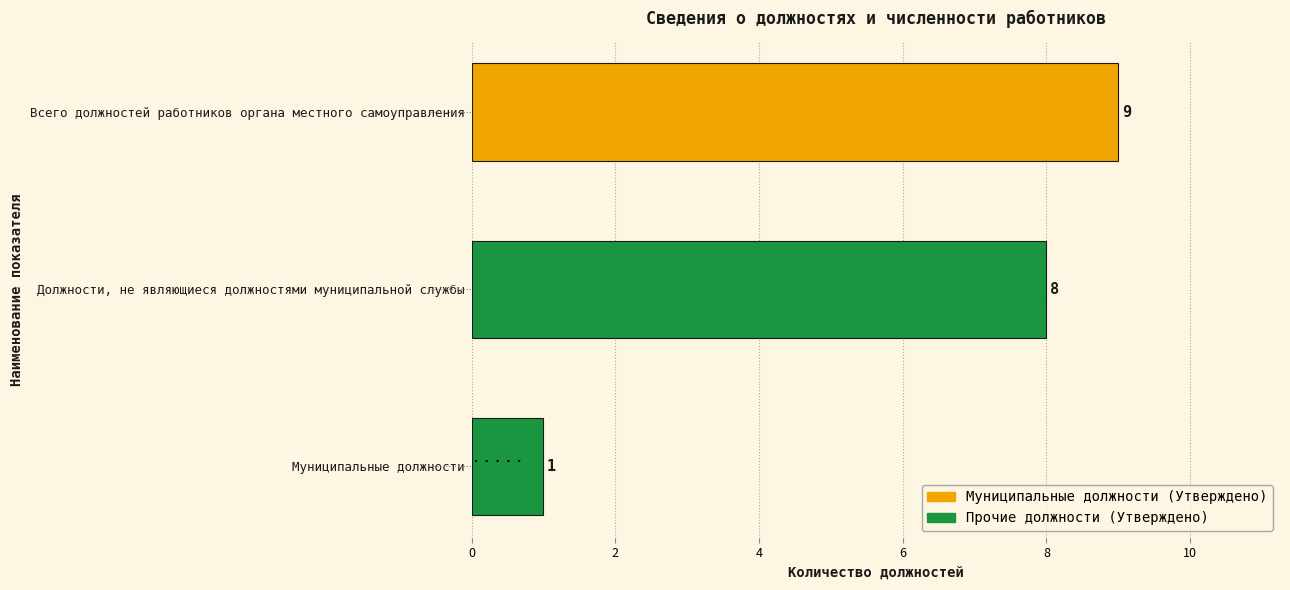

List the labels in order of value, smallest first.

Муниципальные должности, Должности, не являющиеся должностями муниципальной службы, Всего должностей работников органа местного самоуправления